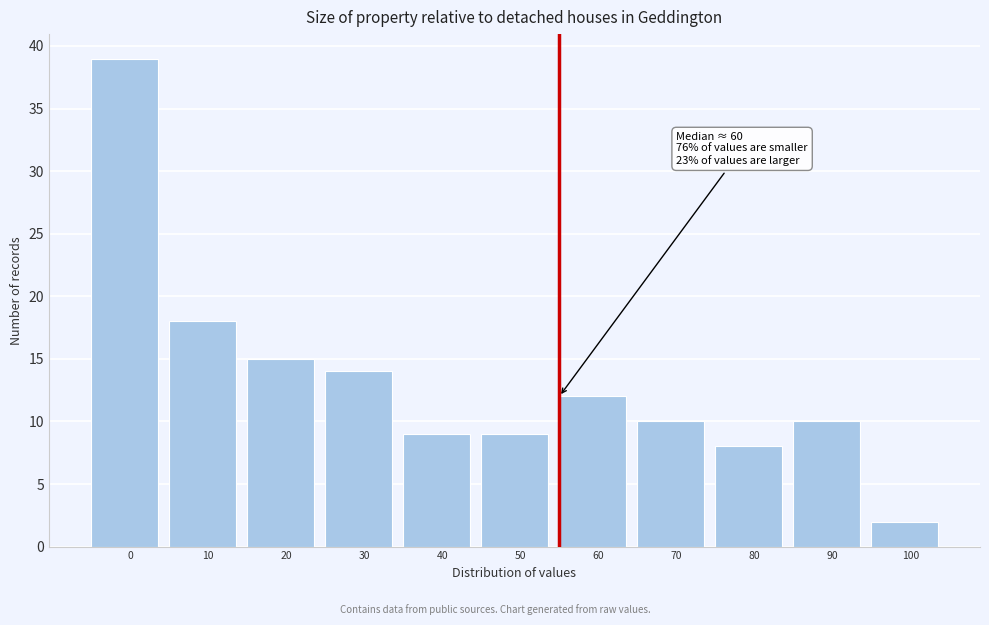

Reading right to left, extract all data points from this chart.

2	10	8	10	12	9	9	14	15	18	39